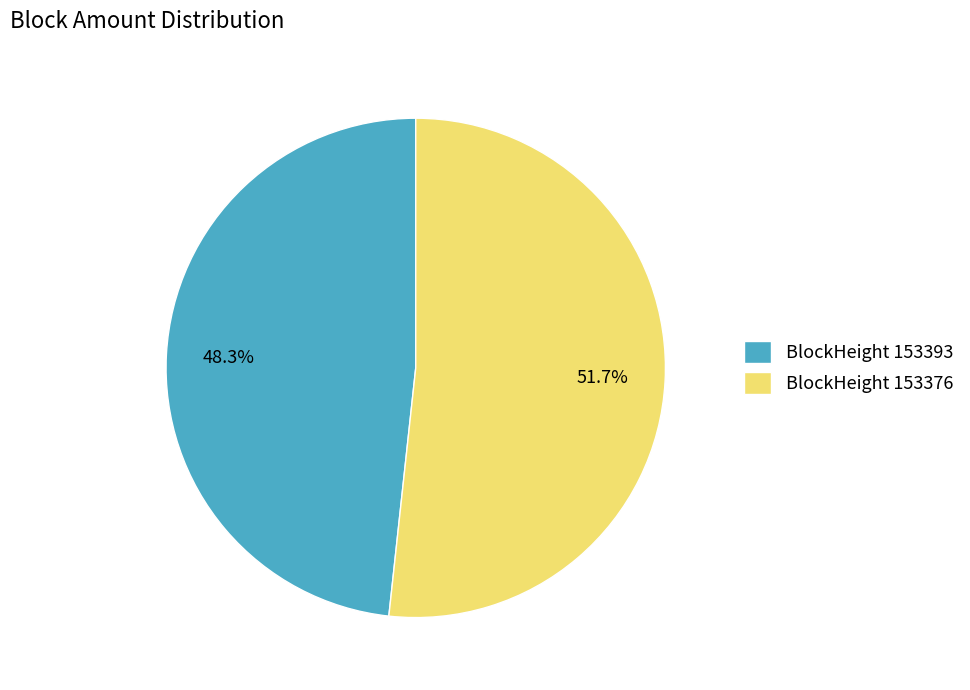

To the nearest percent, what is the difference between the largest and smallest slice percentages?

3%